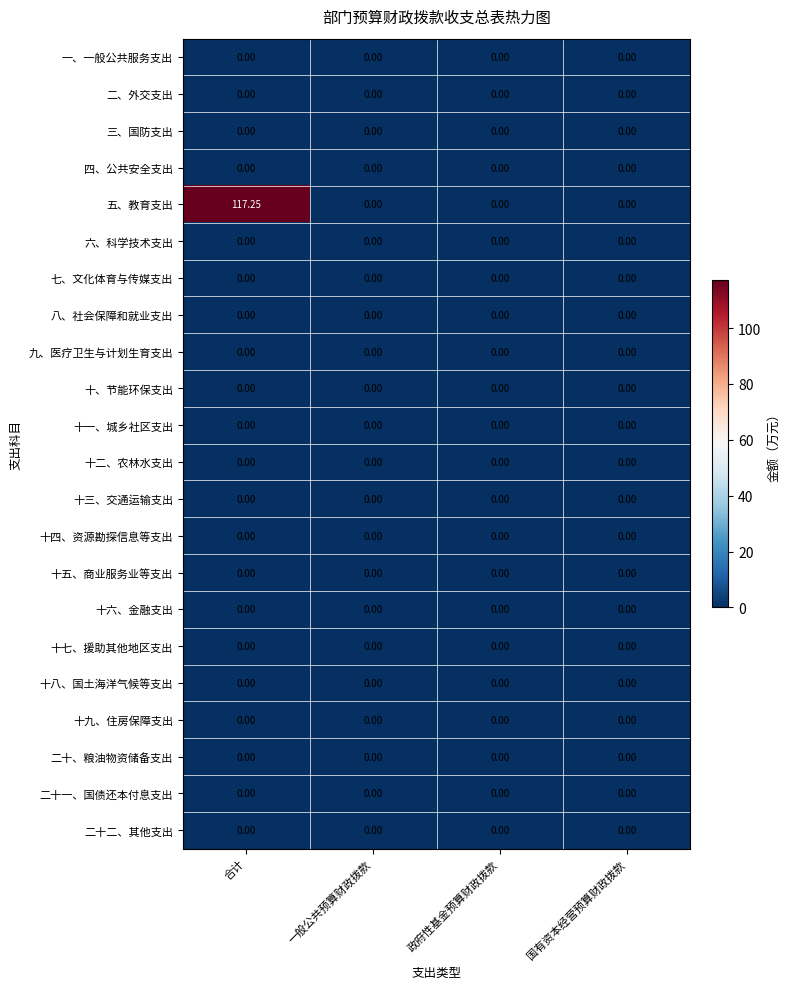

At which category is the sum across all series the highest?

合计